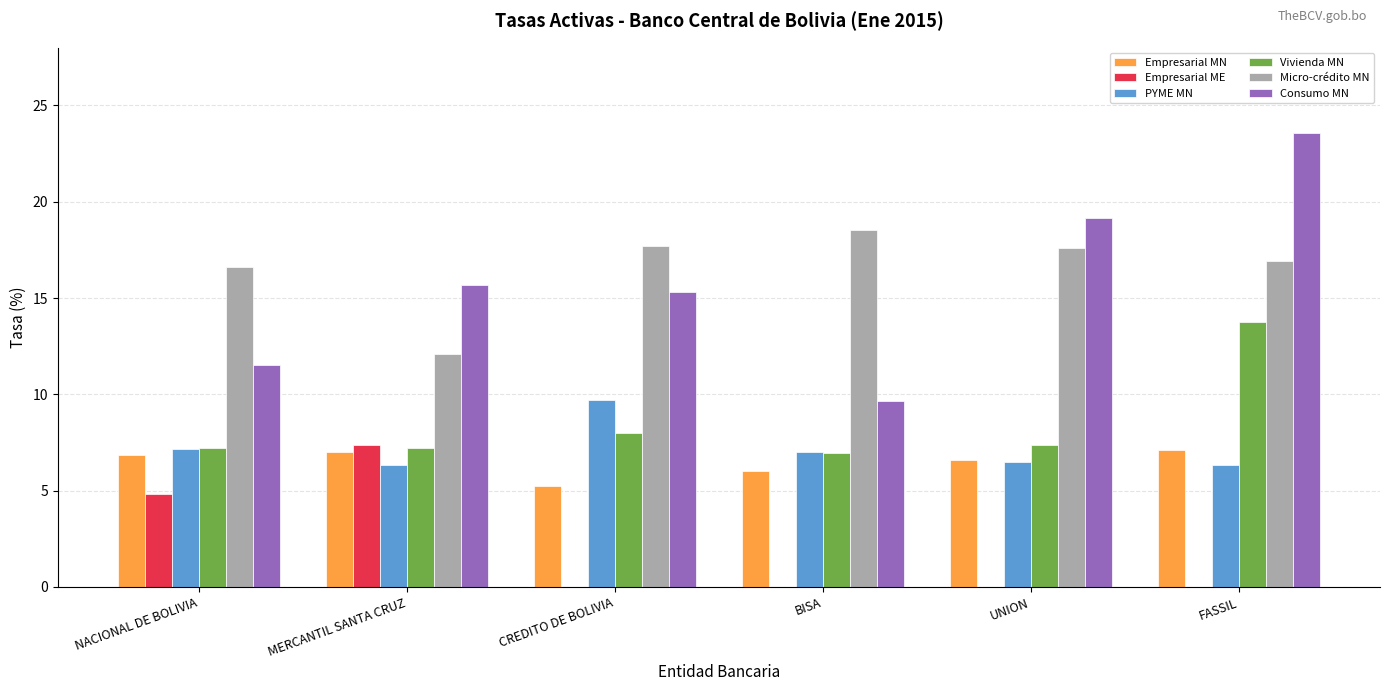

Which series has the widest spread of values?

Consumo MN